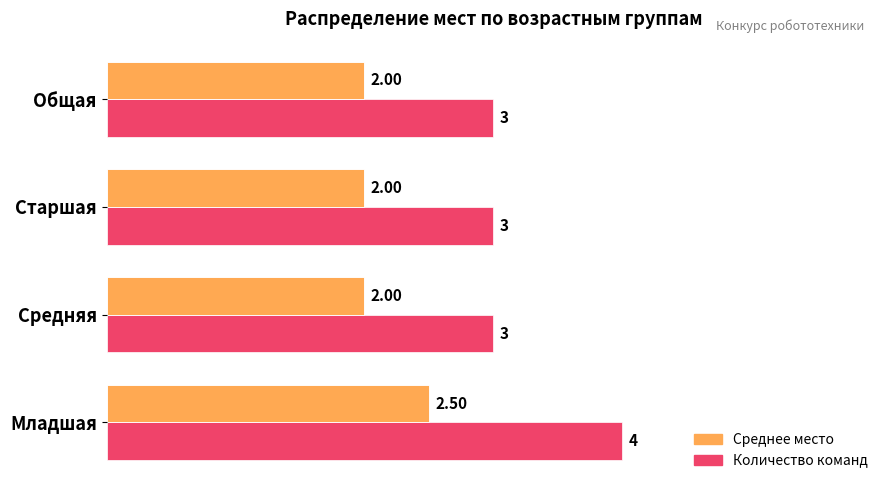

Which series has the largest total across all categories?

Количество команд